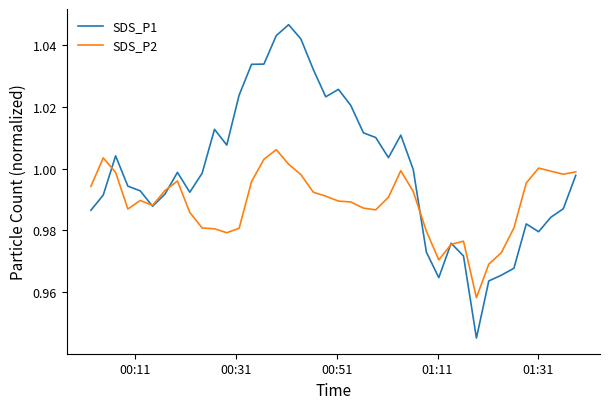

List the series in order of their peak value, highest first.

SDS_P1, SDS_P2